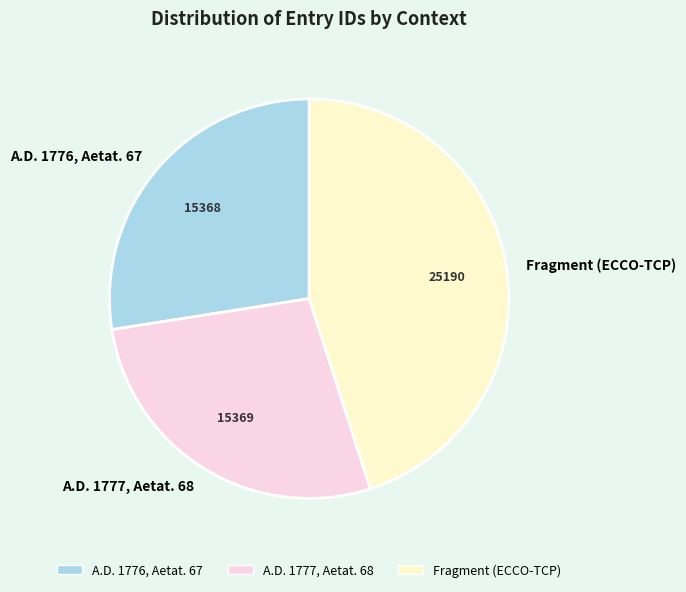

Is the sum of A.D. 1777, Aetat. 68 and Fragment (ECCO-TCP) greater than half?

Yes